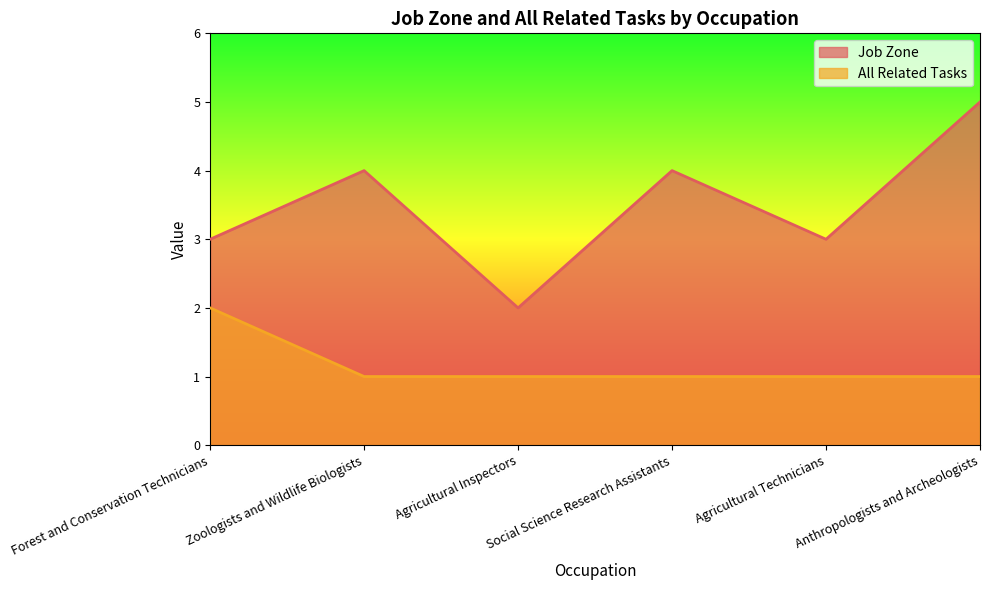

What is the greatest value displayed?

5